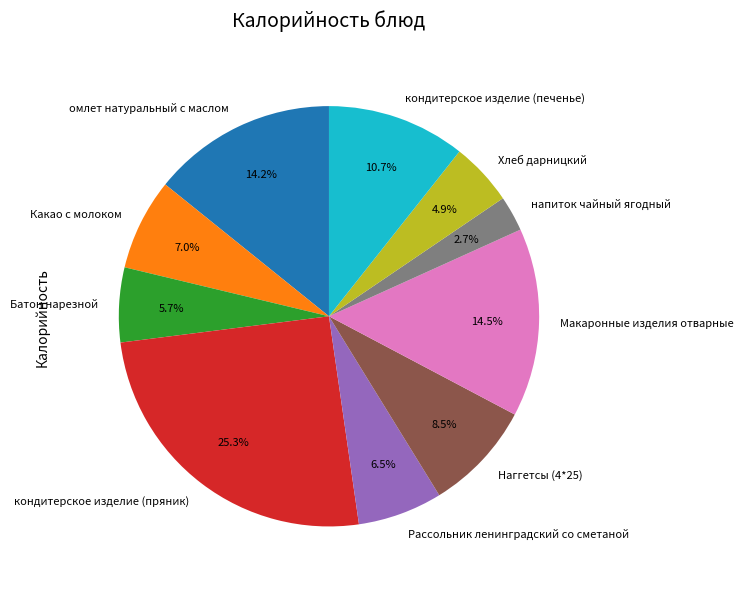

Is it true that Какао с молоком is 7% of the pie?

True